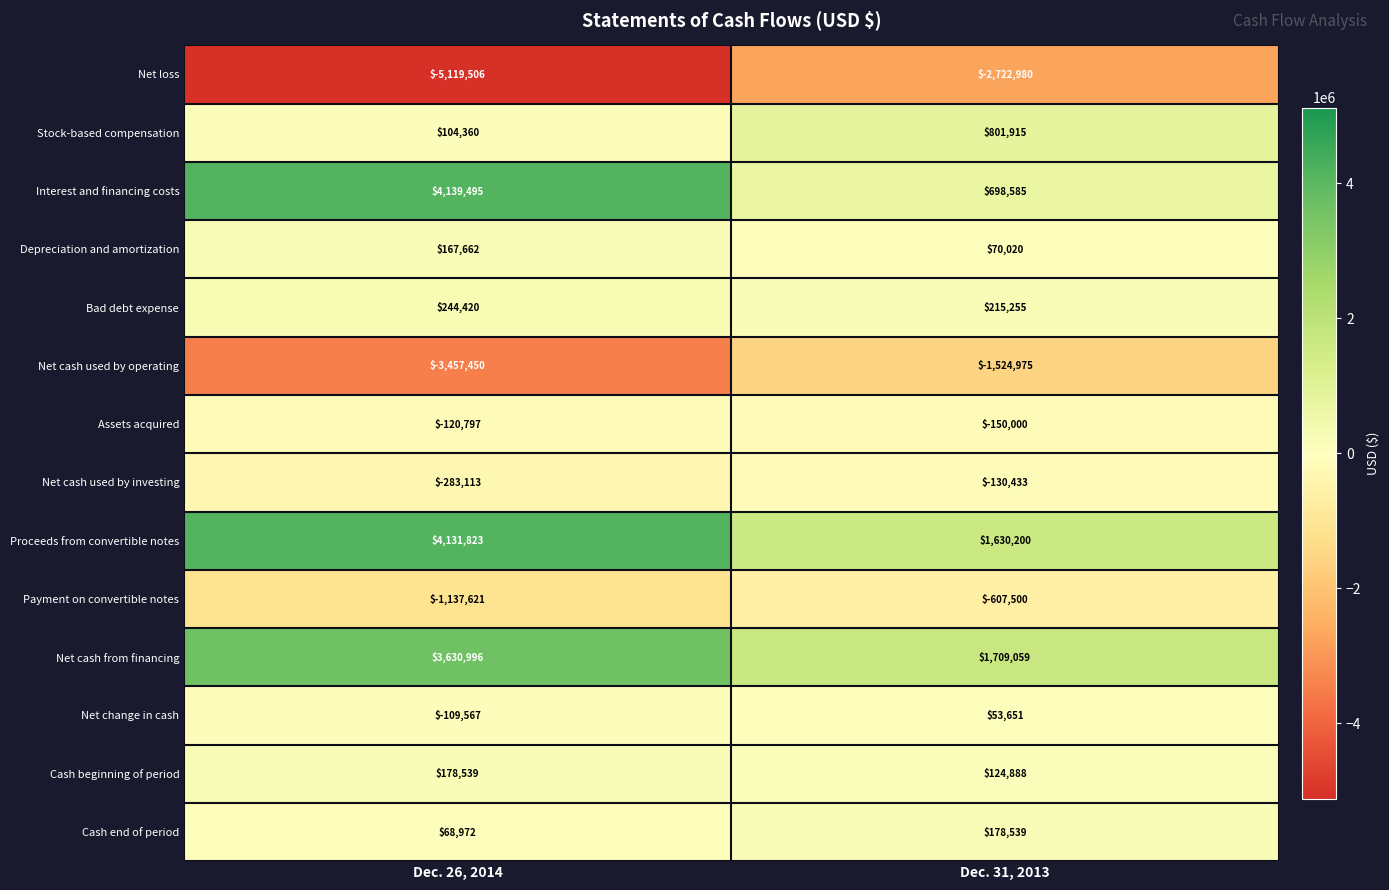

Reading left to right, transcribe all the data shown in this chart.

Net loss: -5119506	-2722980
Stock-based compensation: 104360	801915
Interest and financing costs: 4139495	698585
Depreciation and amortization: 167662	70020
Bad debt expense: 244420	215255
Net cash used by operating: -3457450	-1524975
Assets acquired: -120797	-150000
Net cash used by investing: -283113	-130433
Proceeds from convertible notes: 4131823	1630200
Payment on convertible notes: -1137621	-607500
Net cash from financing: 3630996	1709059
Net change in cash: -109567	53651
Cash beginning of period: 178539	124888
Cash end of period: 68972	178539